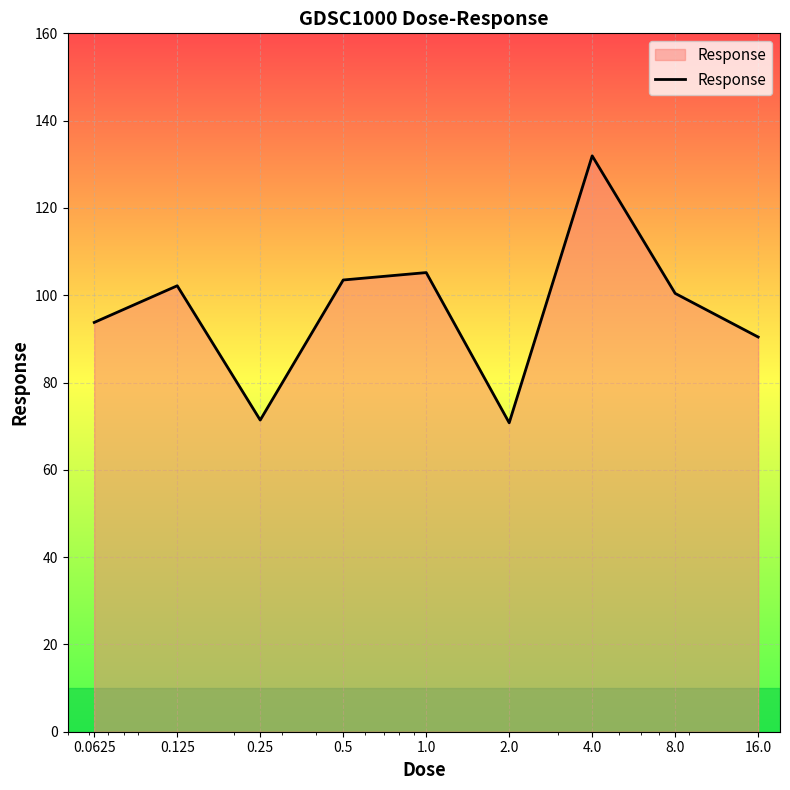

What is the minimum value shown in the chart?

70.8